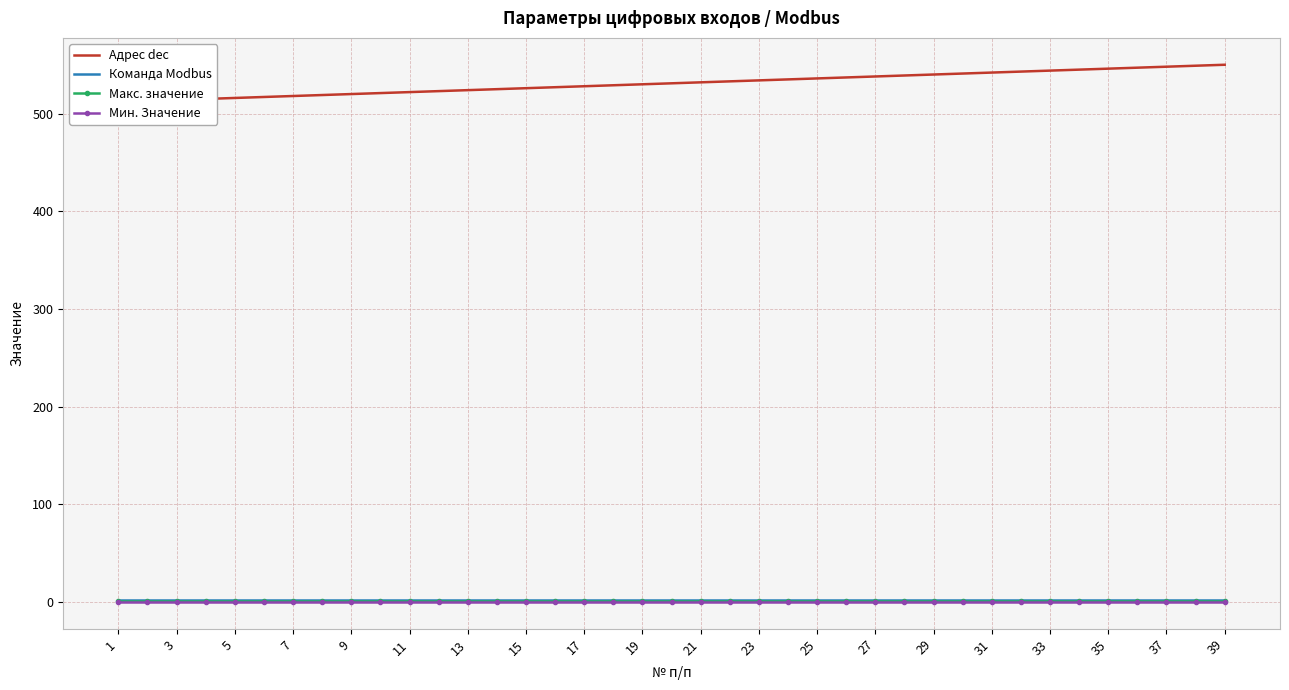

Where is Мин. Значение nearest to the value 0?

1